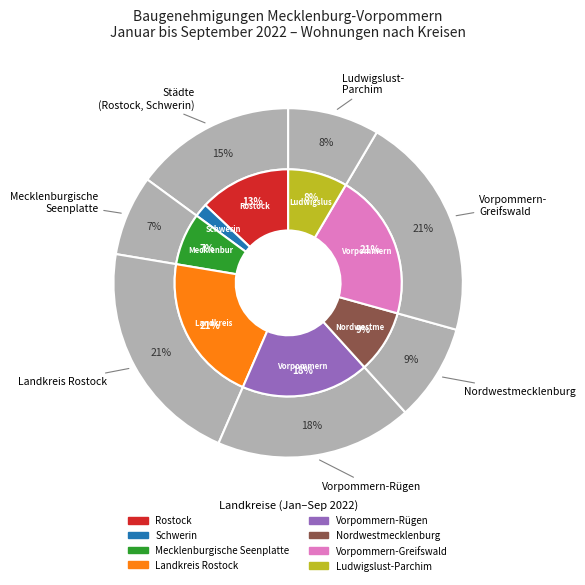

Is the sum of Landkreis Rostock and Rostock greater than half?

No